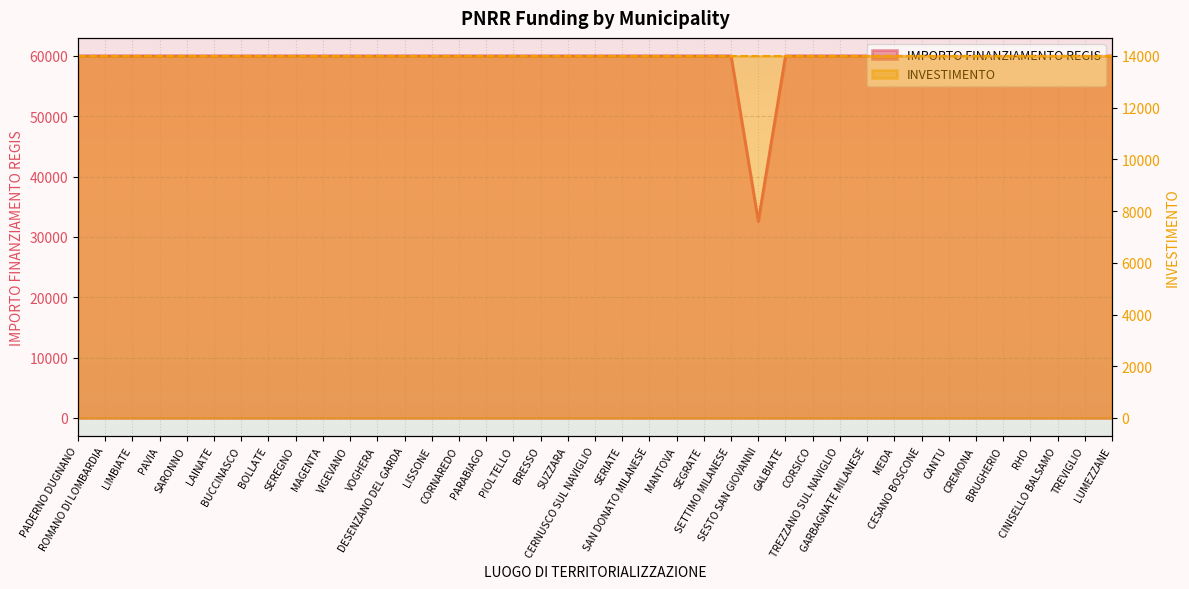

The chart shows a value of 59966 at LAINATE. True or false?

True